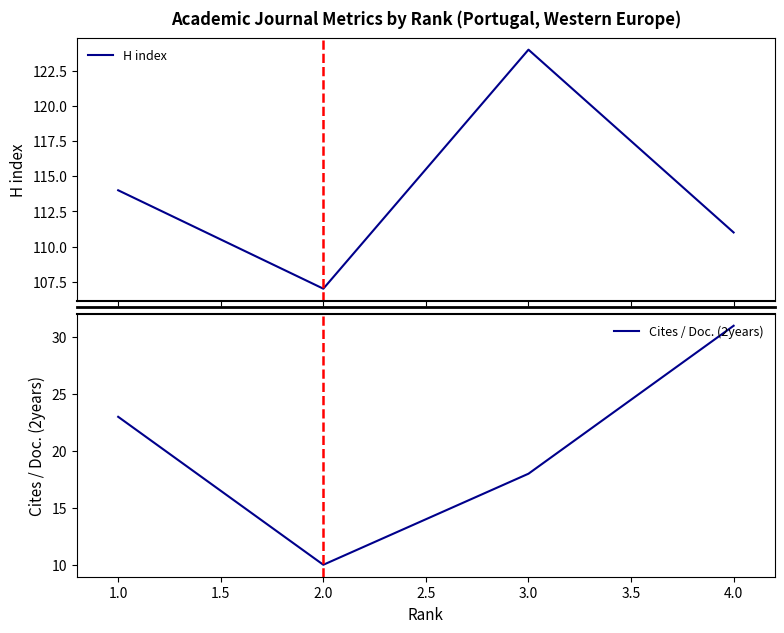

Does the chart display data point markers on the line(s)?

No